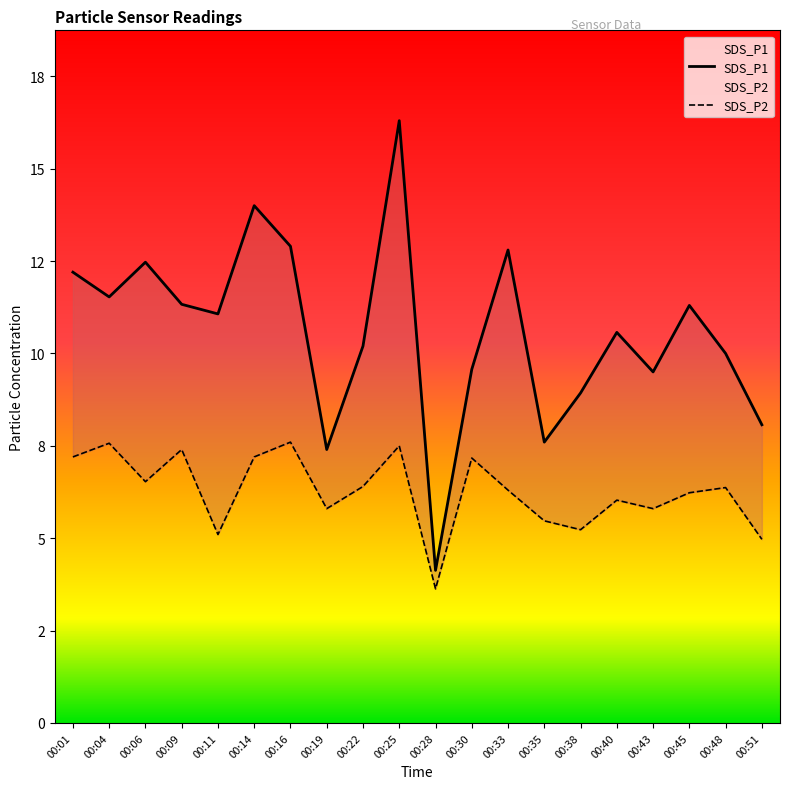

What is the value of the SDS_P1 point at the 9th from the left?

10.2